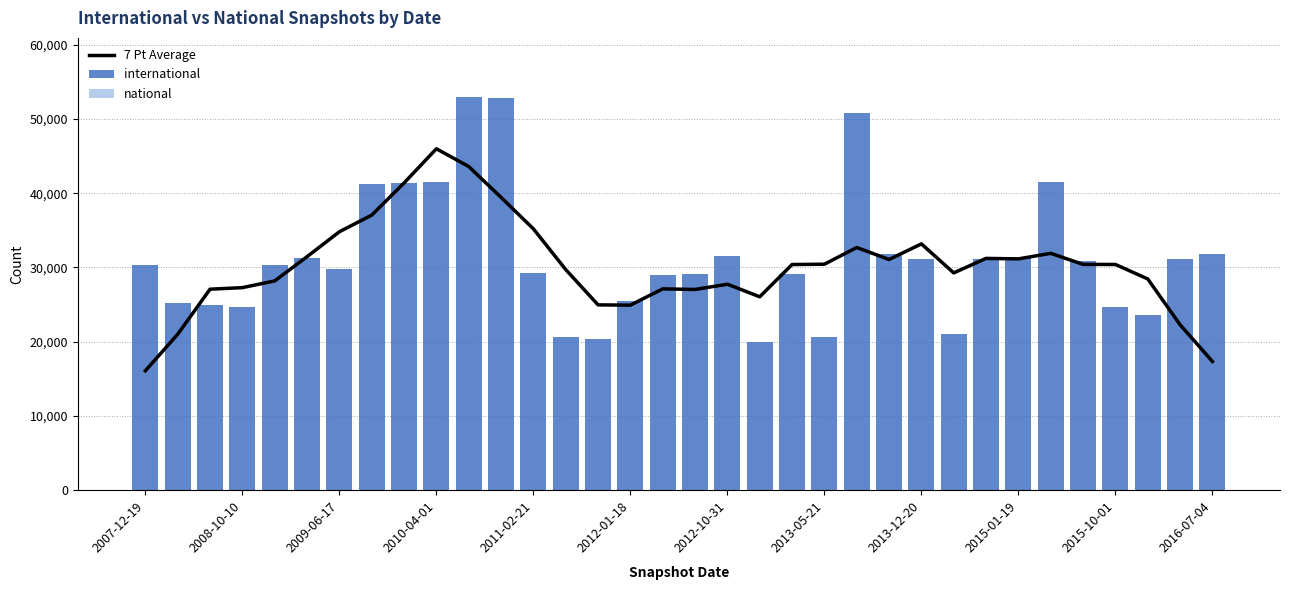

What is the minimum value for international?

19931